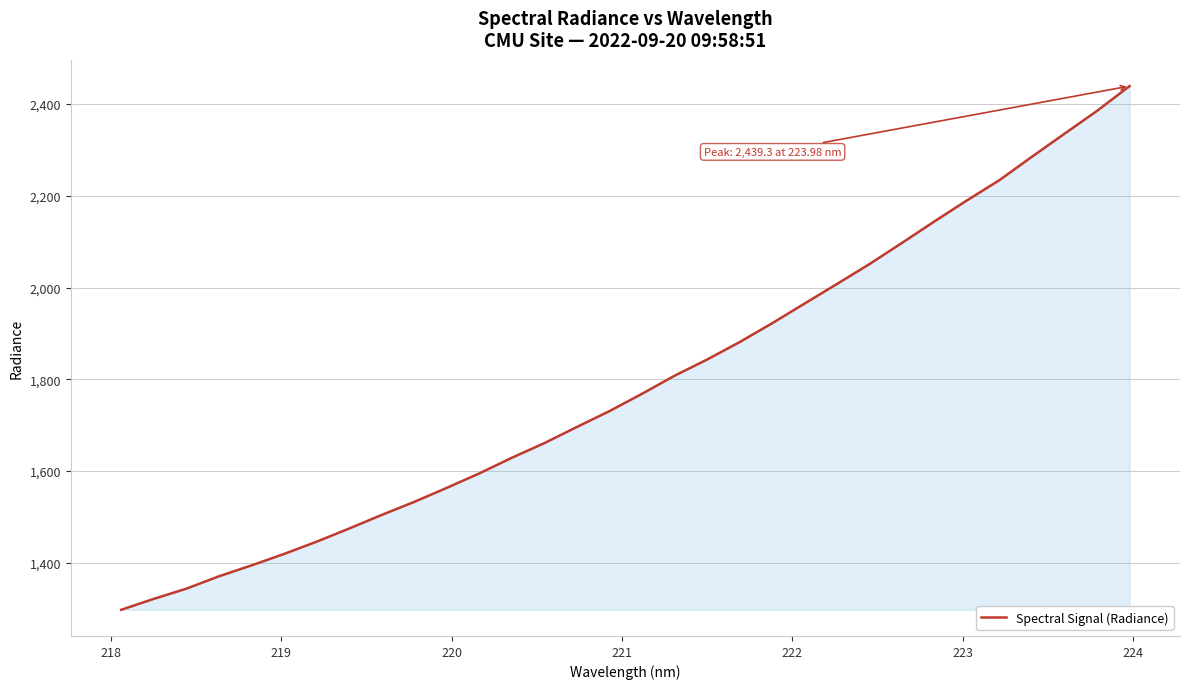

What is the difference between the maximum and minimum values?

1142.1